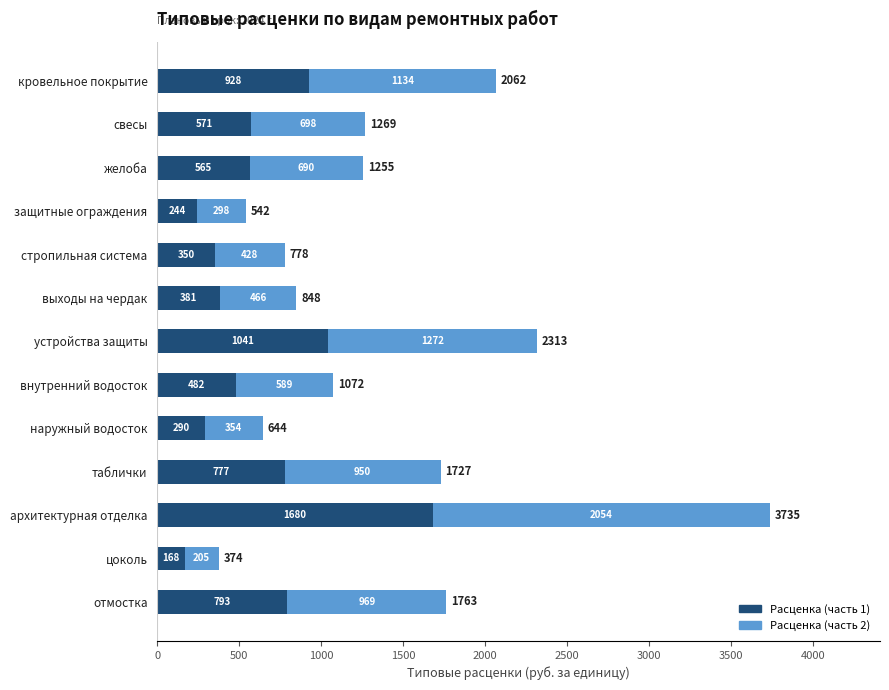

How many series are shown in this chart?

2